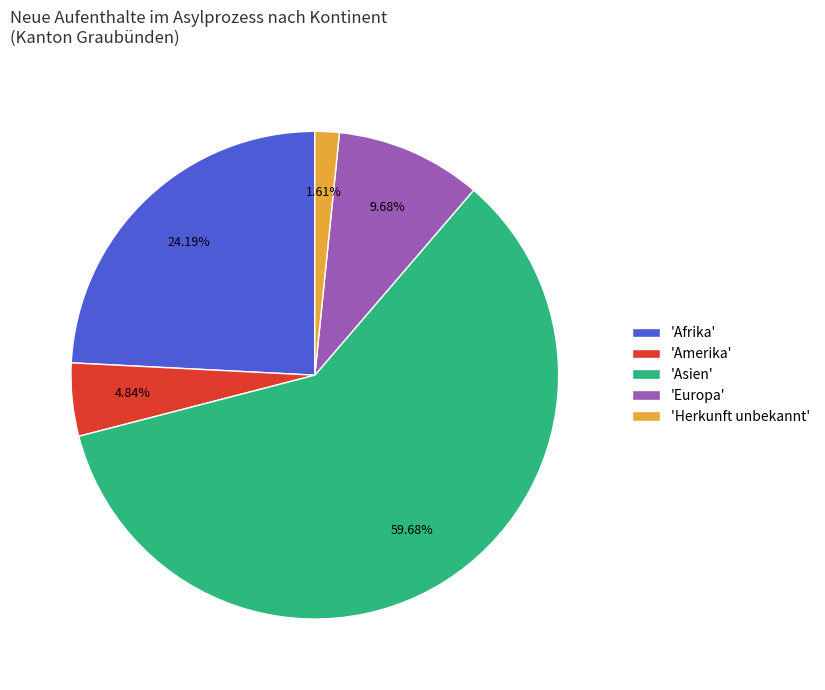

Rank the categories by value from lowest to highest.

'Herkunft unbekannt', 'Amerika', 'Europa', 'Afrika', 'Asien'